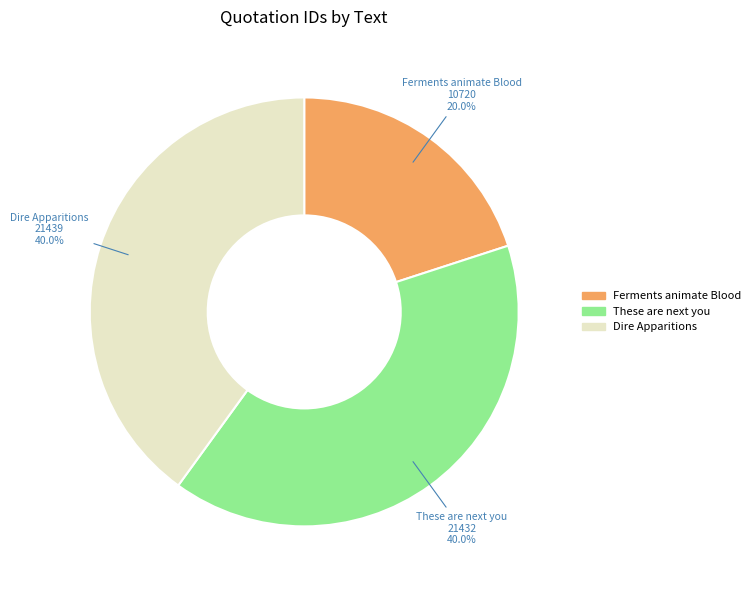

What portion of the pie excludes Dire Apparitions?

60.0%